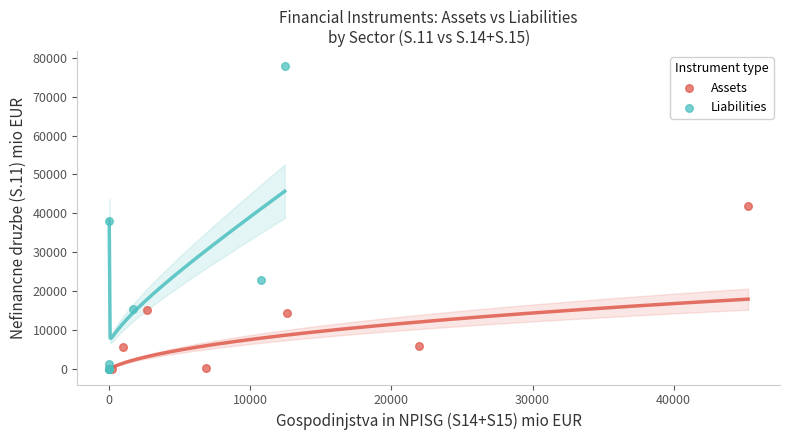

Which series reaches the maximum Y coordinate?

Liabilities